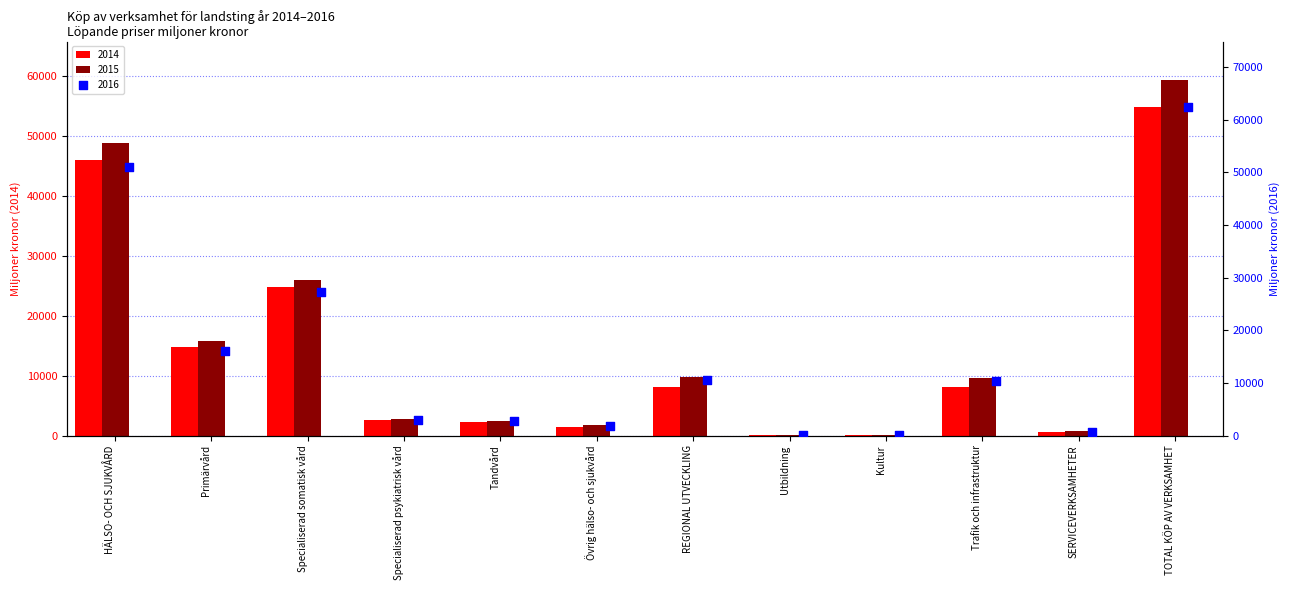

Which series has the largest total across all categories?

2016